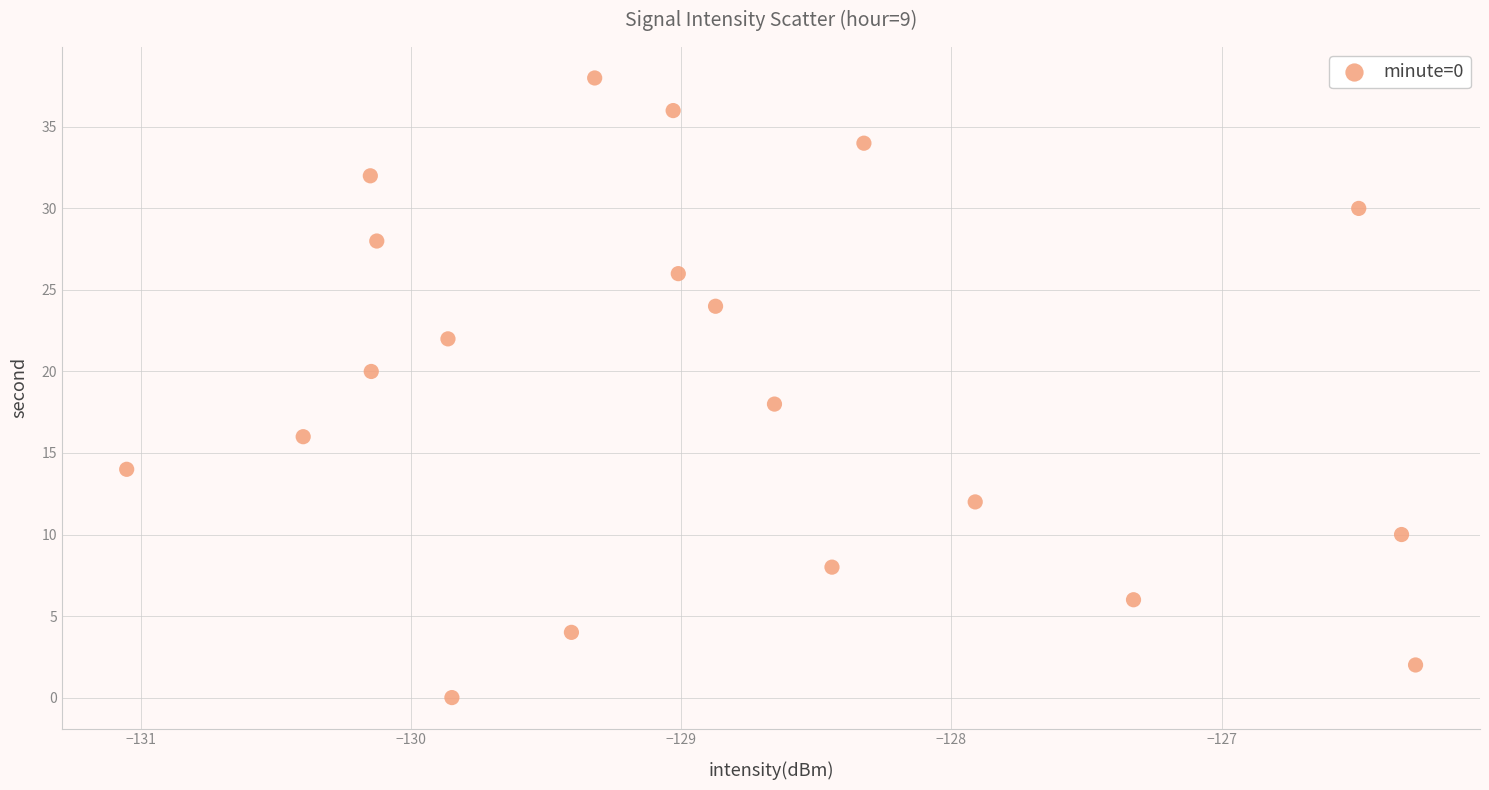

What is the range of Y values (max minus min)?

38